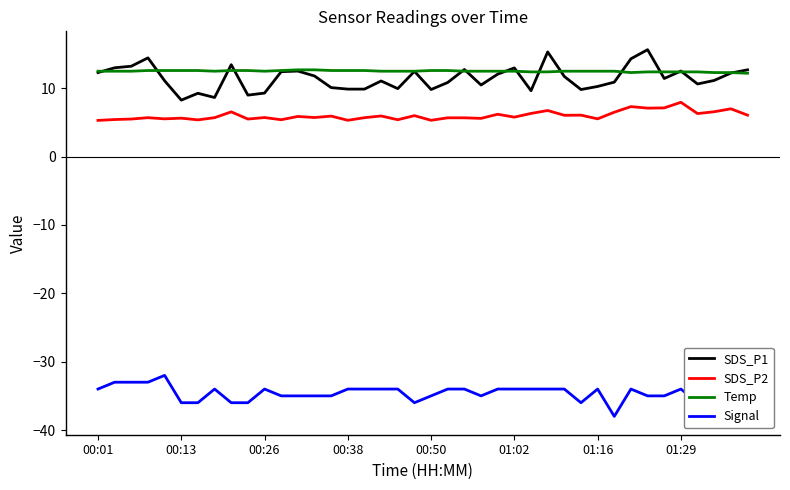

What is the maximum value shown in the chart?

15.7